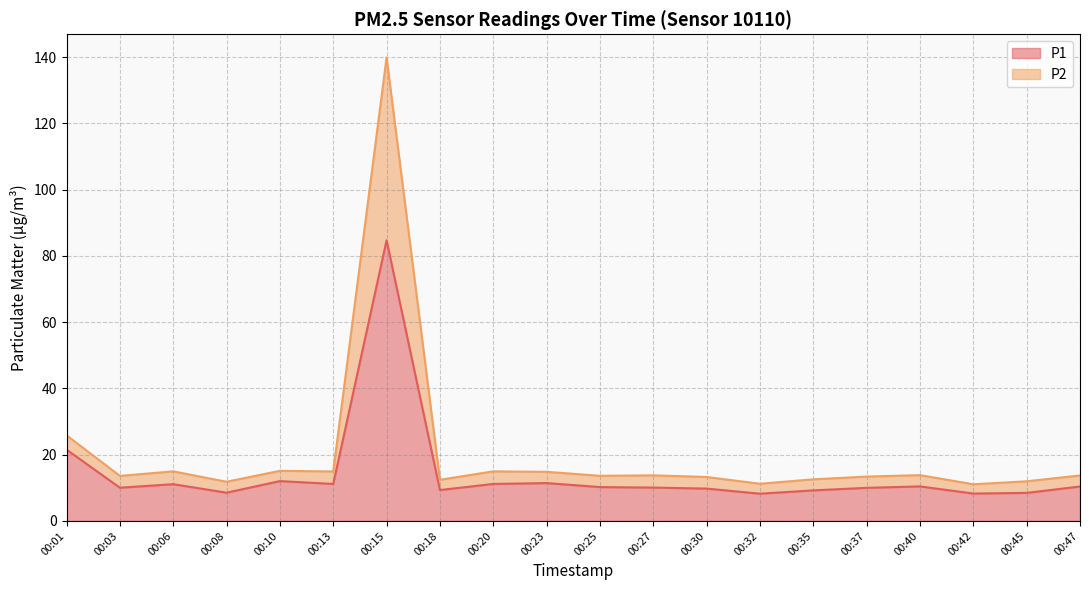

What is the average value of the P1 series?

14.3